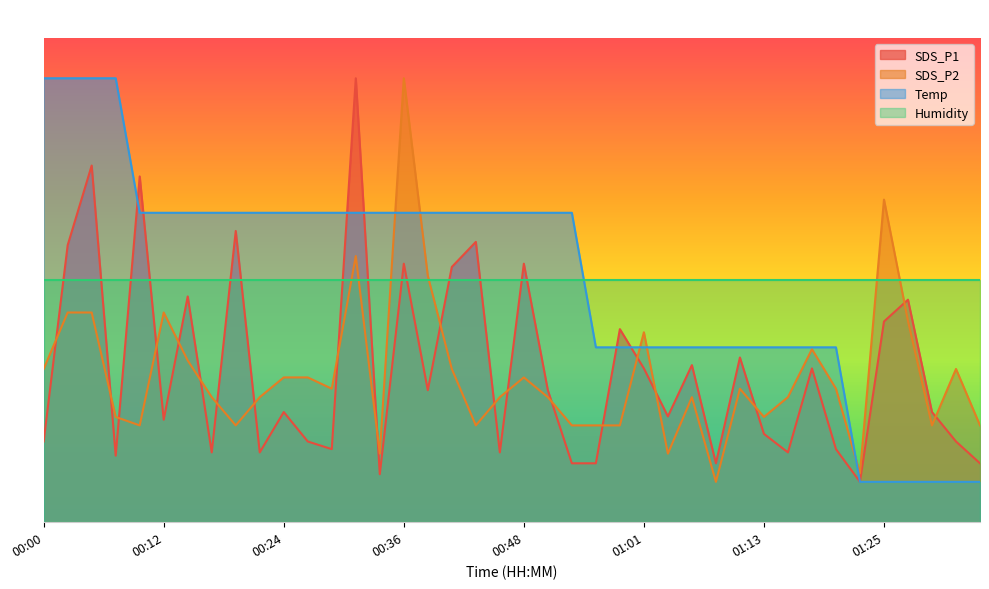

Is it true that Temp equals 0.2 at 01:28?

False